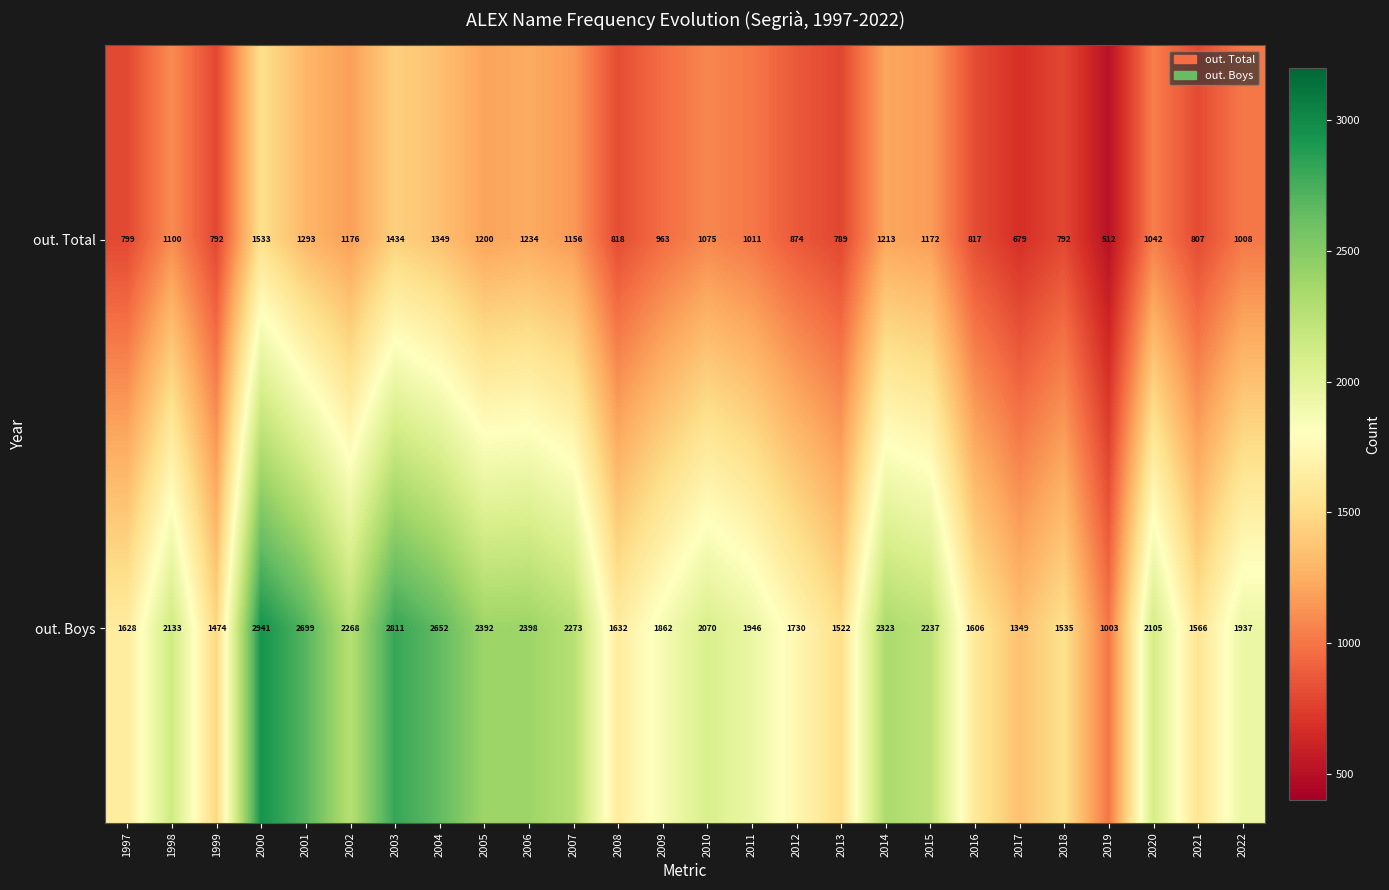

The out. Total series shows 963 at 2009. True or false?

True